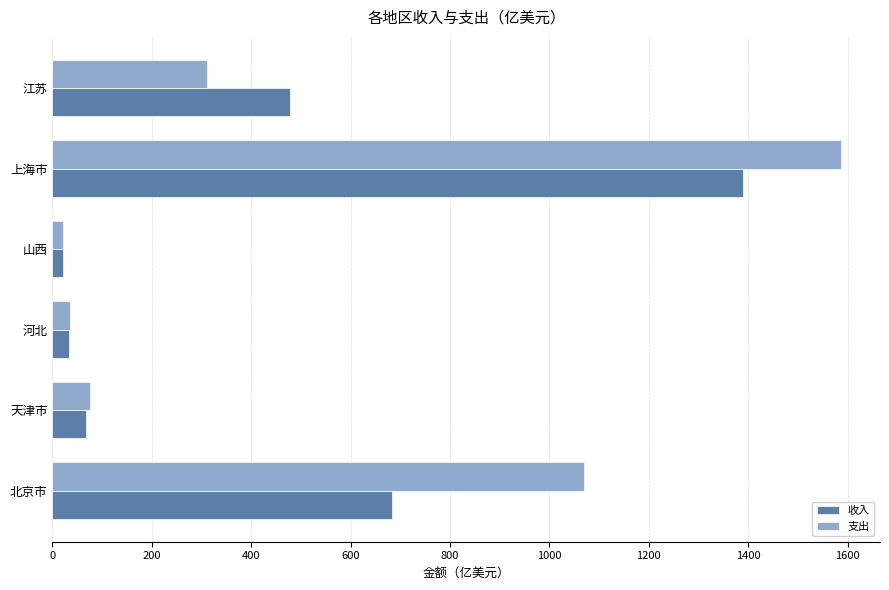

True or false: 收入 has a value of 479.0 at 江苏.

True